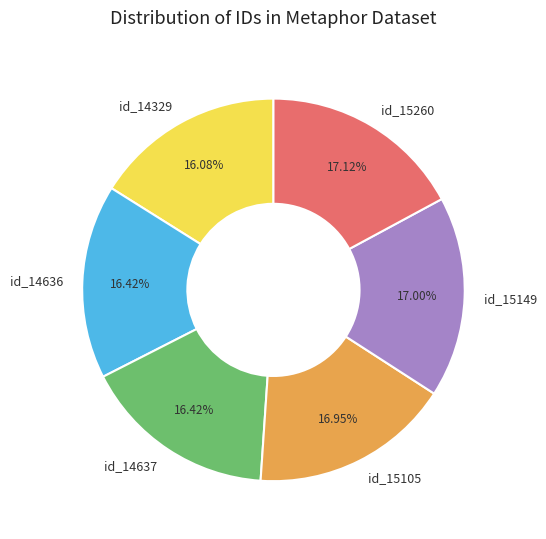

To the nearest percent, what is the combined percentage of id_15105 and id_15149?

34%